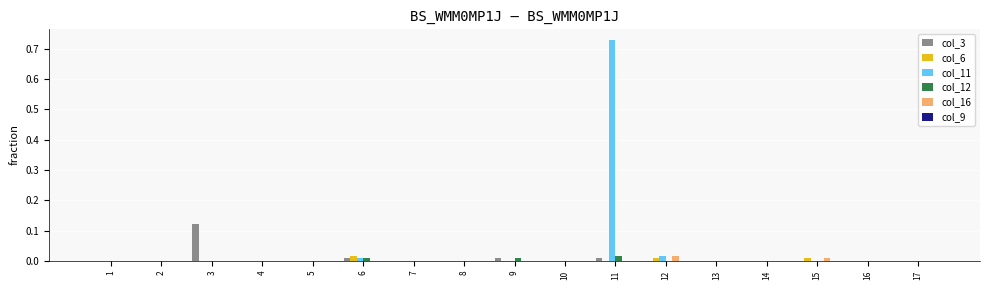

The value of col_6 at 7 is 0.0. True or false?

True